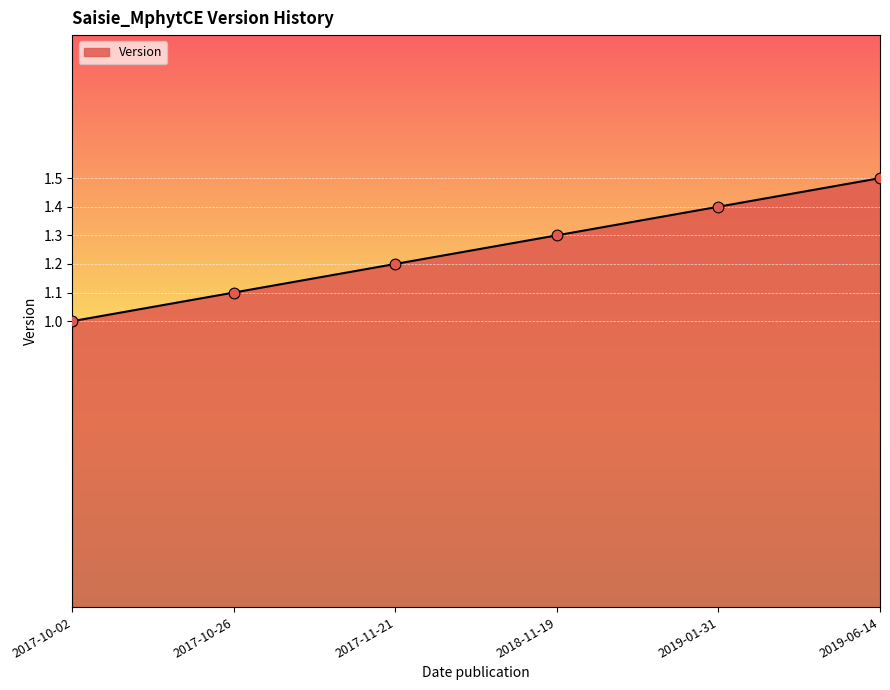

Approximately how many times larger is the value at 2017-11-21 compared to 2019-01-31?

0.9